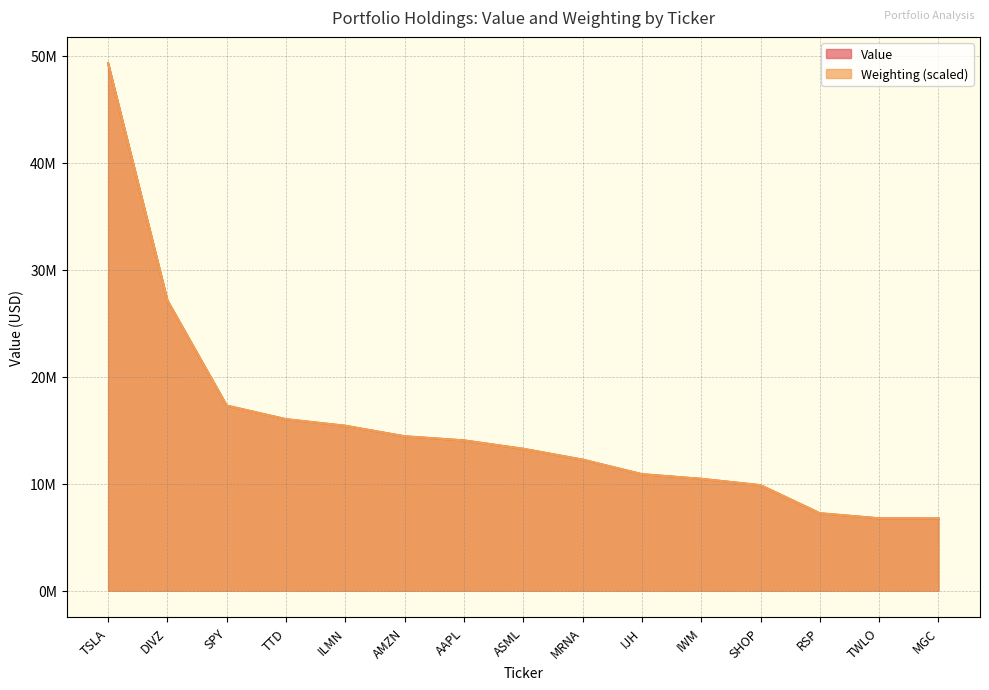

What is the difference between the Value values at IWM and AAPL?

3592000.0